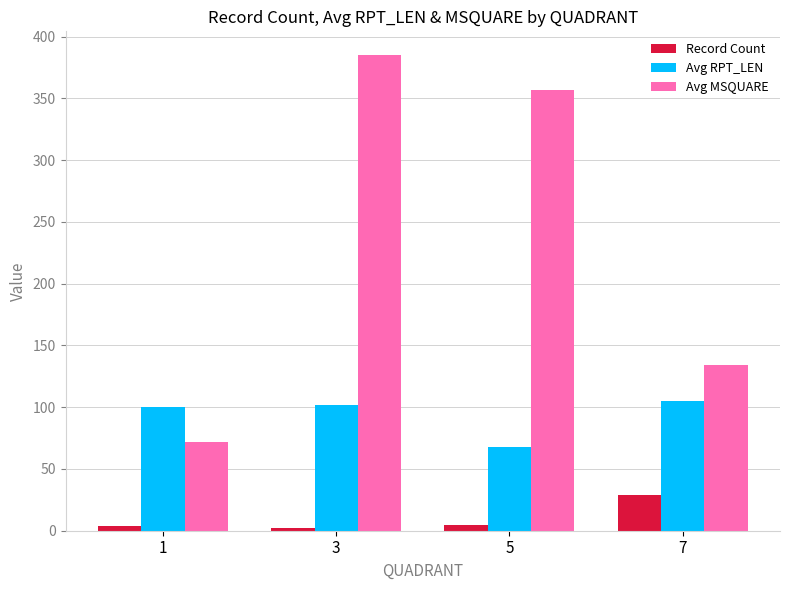

The value of Avg RPT_LEN at 7 is 168. True or false?

False